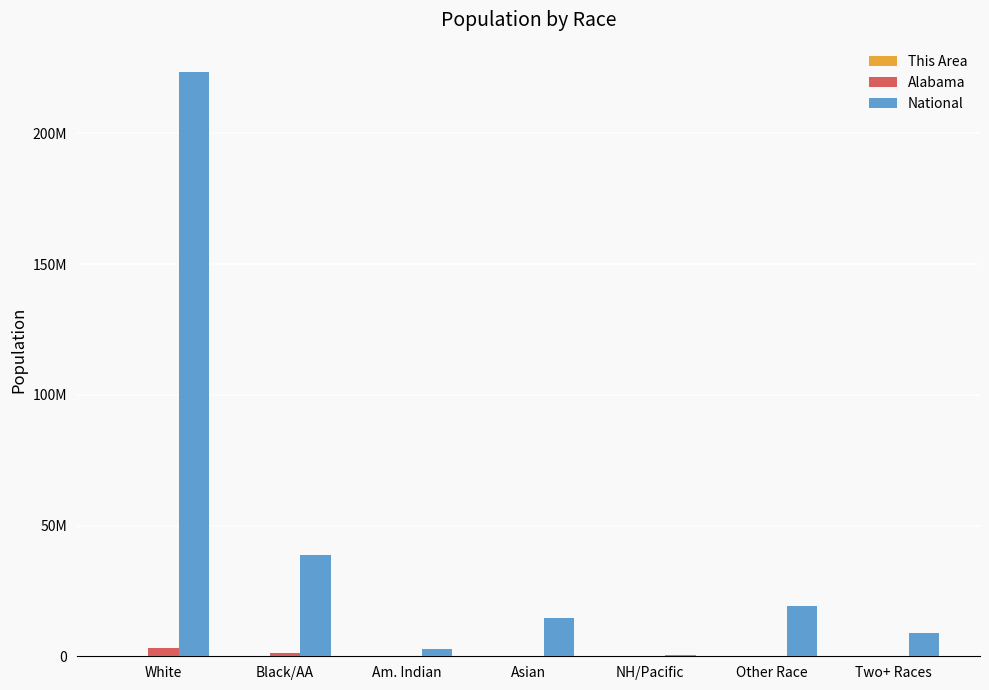

Reading right to left, extract all data points from this chart.

This Area: Two+ Races=575	Other Race=2152	NH/Pacific=55	Asian=144	Am. Indian=170	Black/AA=5541	White=39701
Alabama: Two+ Races=71251	Other Race=96910	NH/Pacific=3057	Asian=53595	Am. Indian=28218	Black/AA=1251311	White=3275394
National: Two+ Races=9009073	Other Race=19107368	NH/Pacific=540013	Asian=14674252	Am. Indian=2932248	Black/AA=38929319	White=223553265